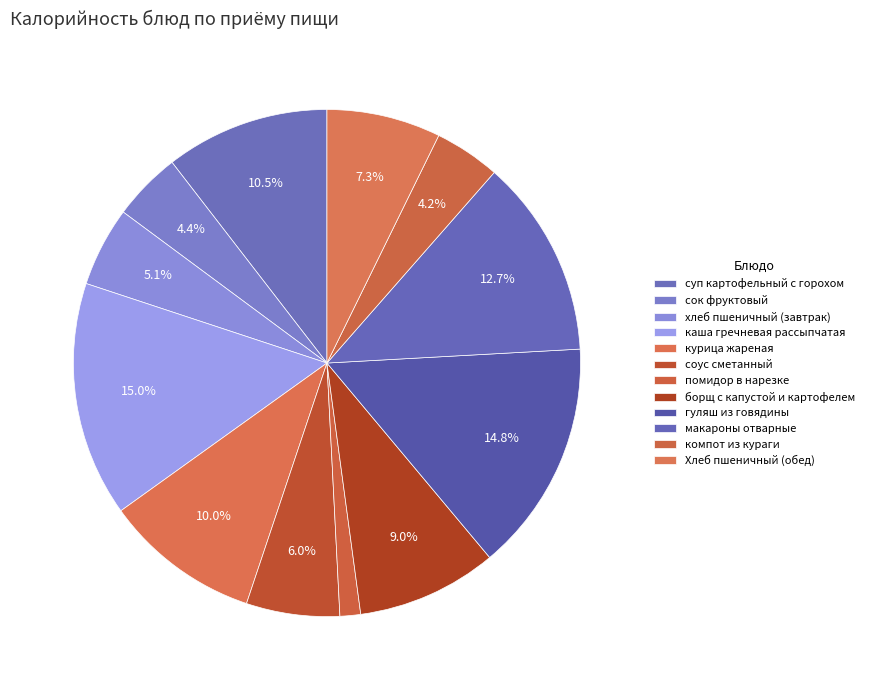

To the nearest percent, what is the difference between the largest and smallest slice percentages?

14%